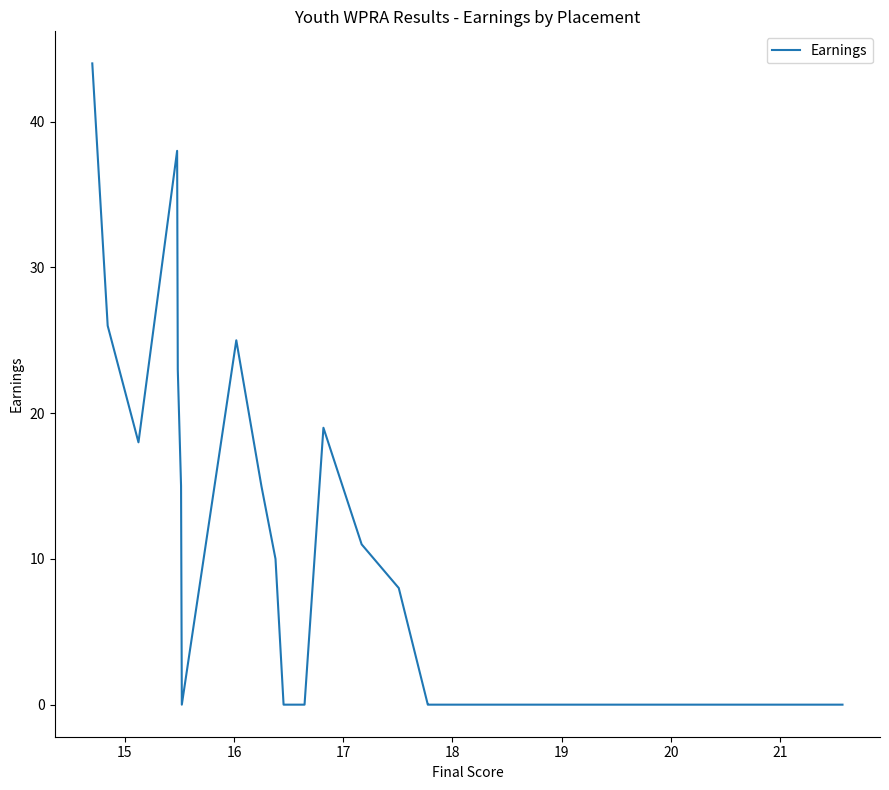

What is the maximum value shown in the chart?

44